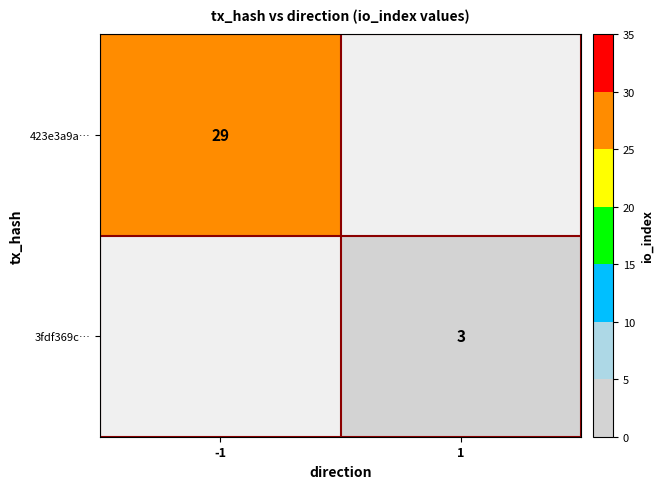

The value of 3fdf369c… at 1 is 5. True or false?

False